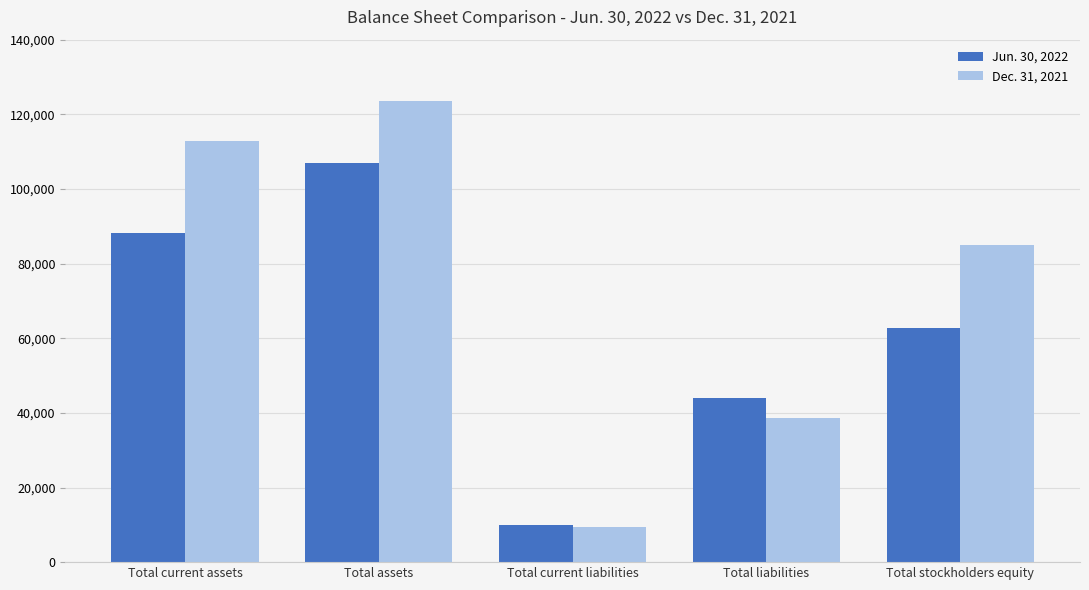

Is it true that Jun. 30, 2022 equals 23662 at Total liabilities?

False